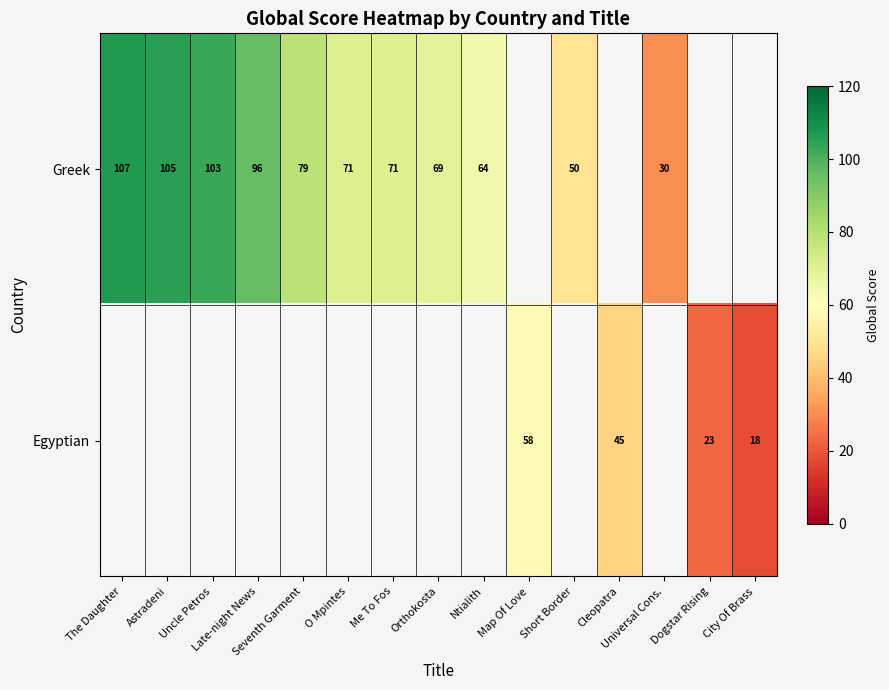

What is the sum of the Greek values at O Mpintes and Me To Fos?

142.0